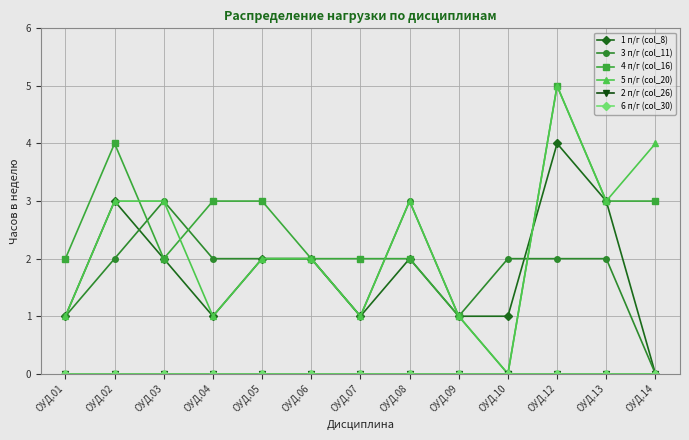

What is the sum of the 4 п/г (col_16) values at ОУД.14 and ОУД.07?

5